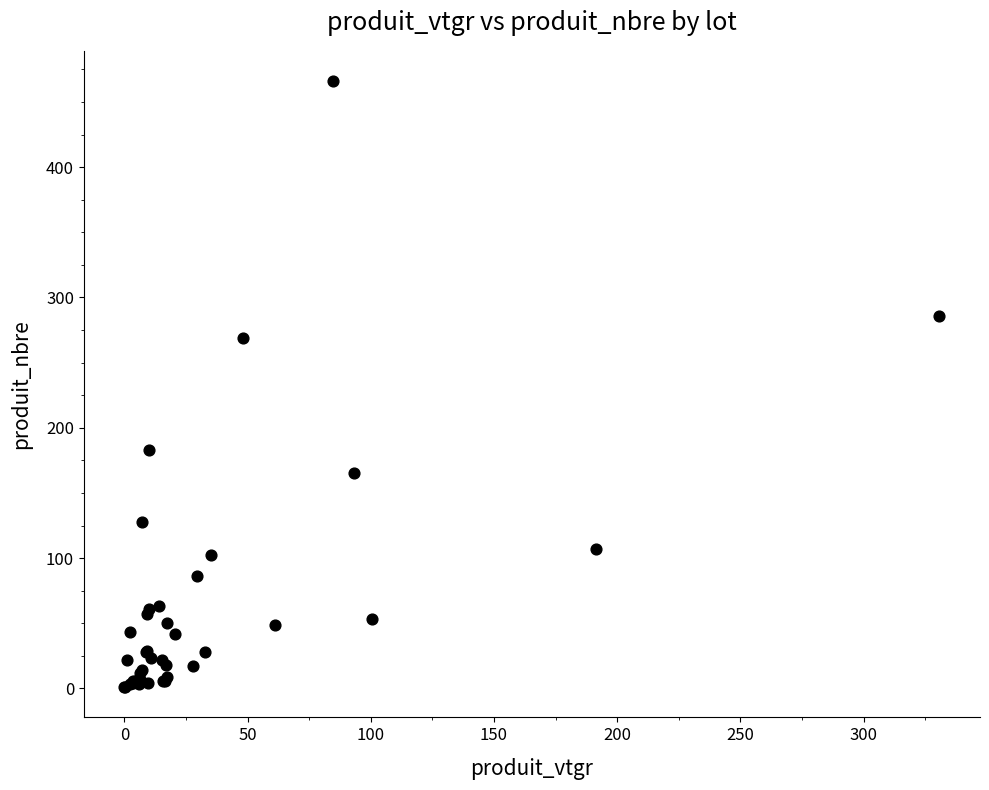

What Y value in the scatter plot is closest to 233?

269